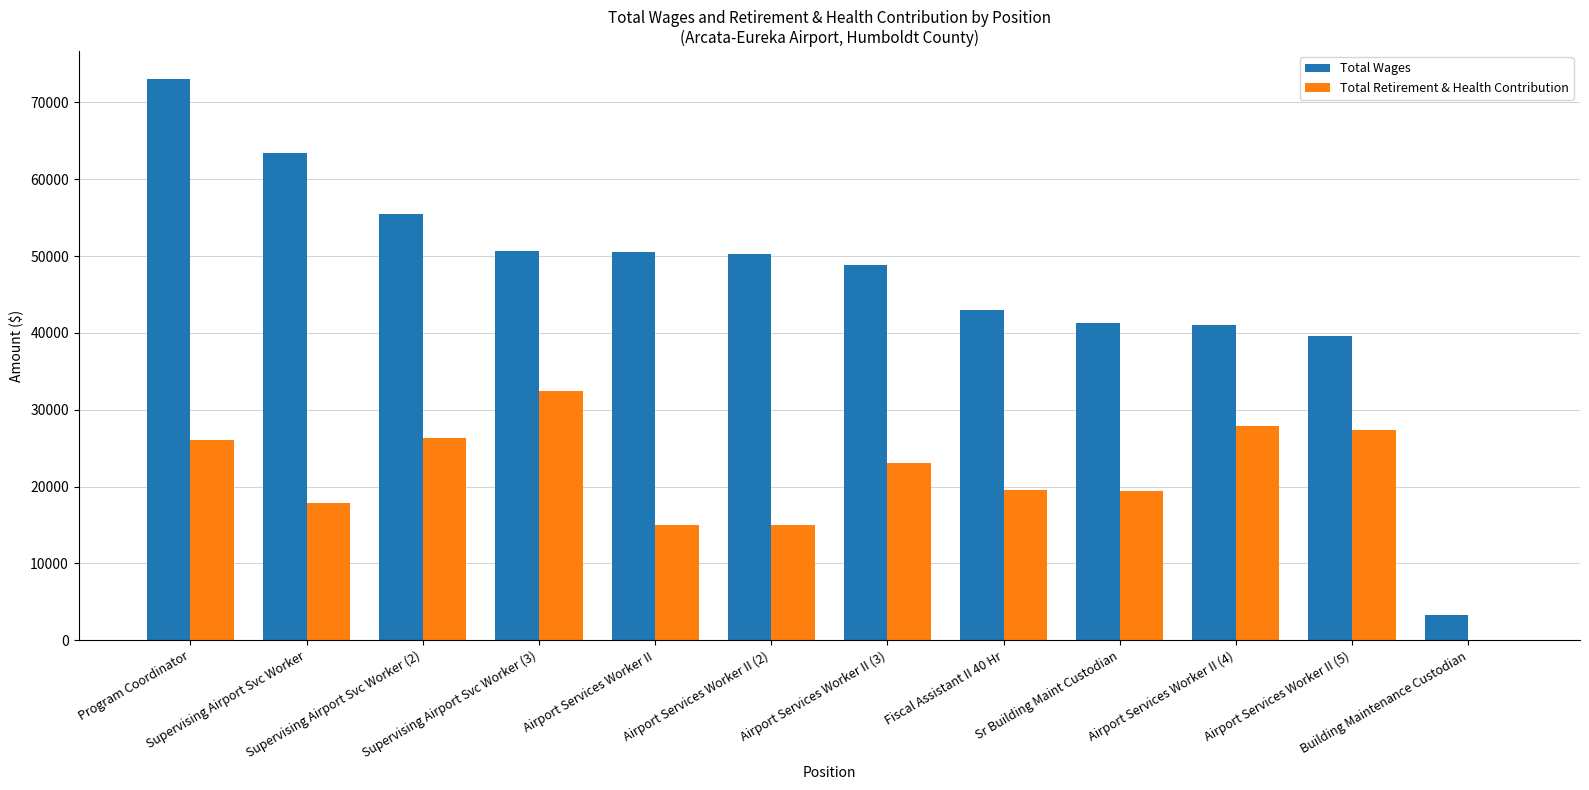

What is the greatest value displayed?

73027